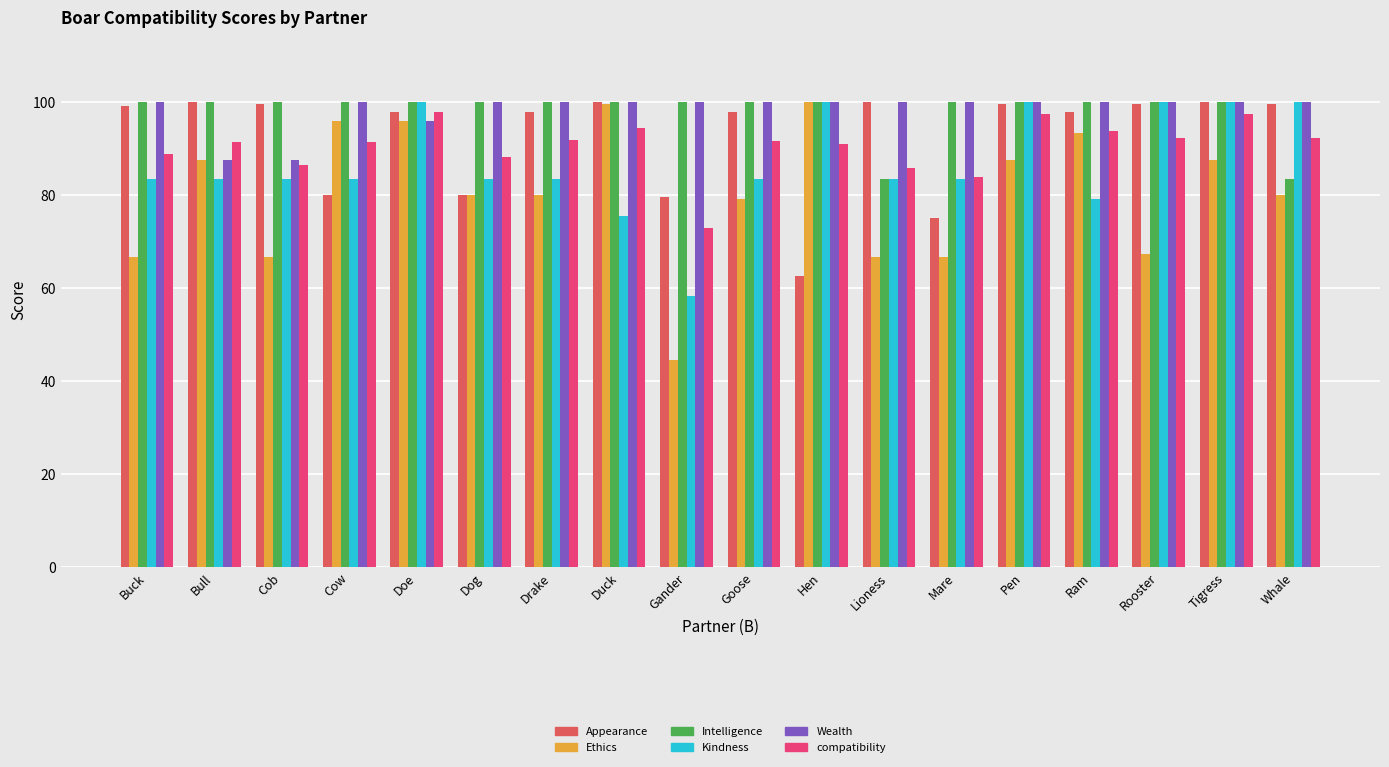

True or false: Intelligence has a value of 100.0 at Gander.

True